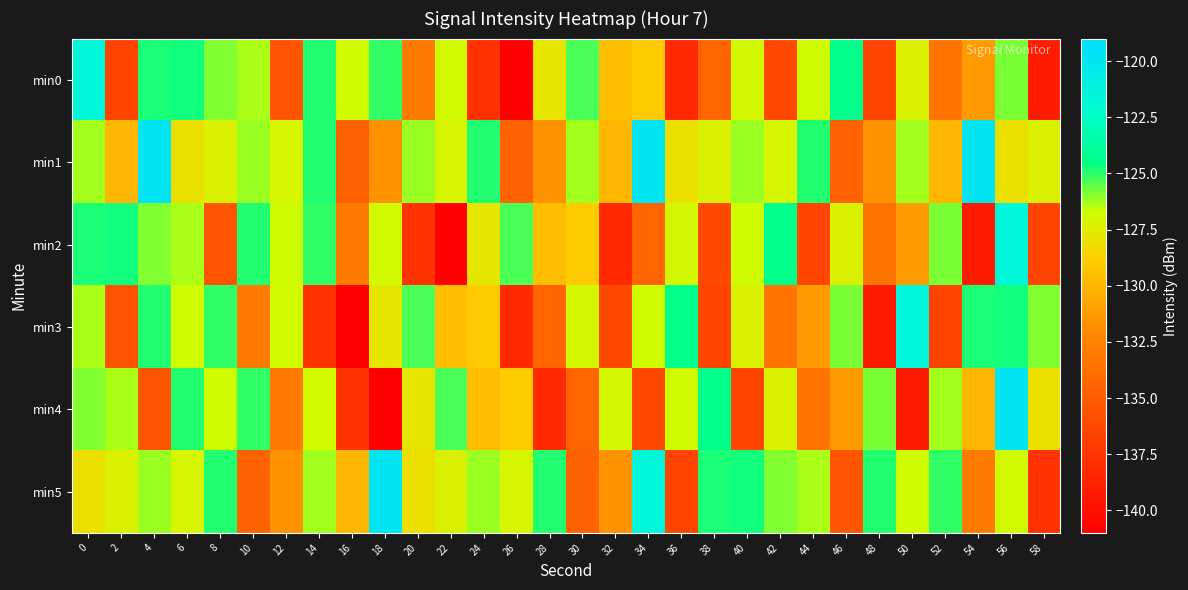

Rank the series by their maximum value, from lowest to highest.

min0, min2, min3, min1, min4, min5